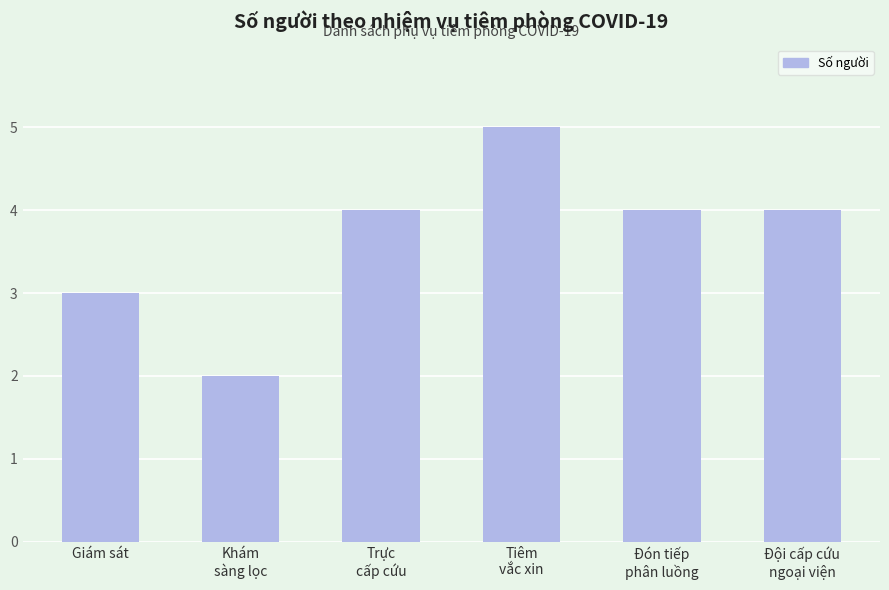

True or false: the data shows 3 at Giám sát.

True